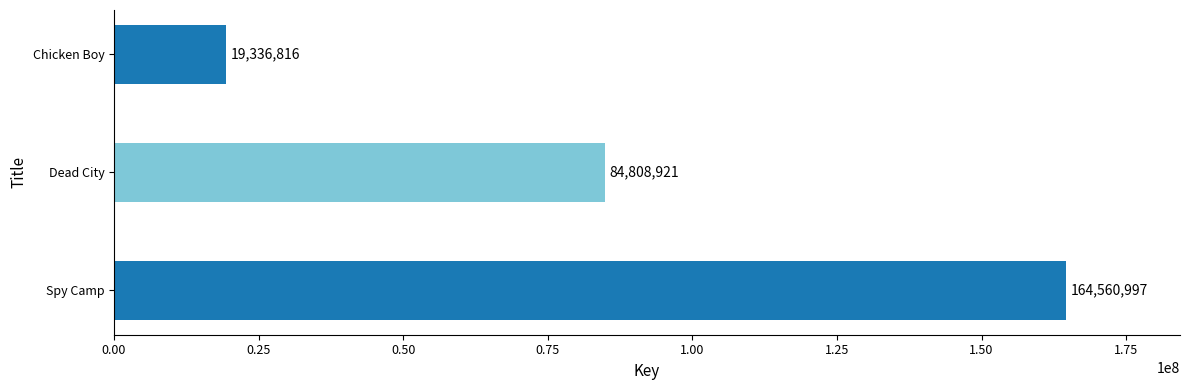

Reading bottom to top, extract all data points from this chart.

Spy Camp=164560997	Dead City=84808921	Chicken Boy=19336816